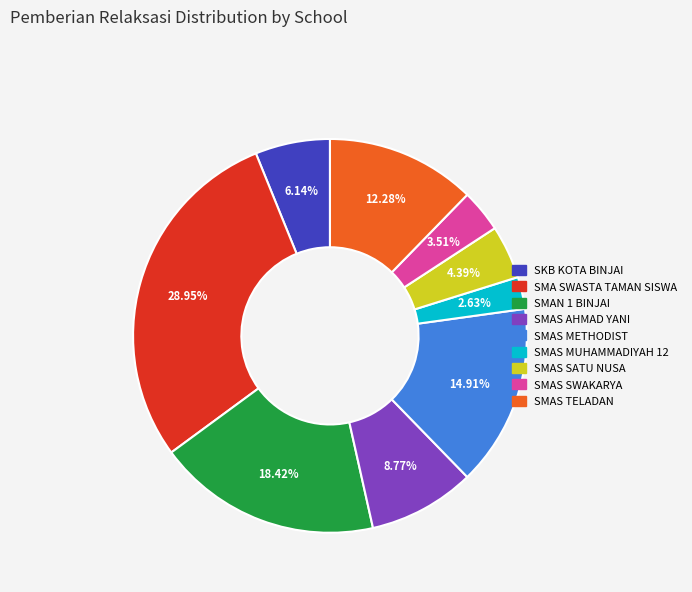

Does SMAN 1 BINJAI represent more than half of the total?

No